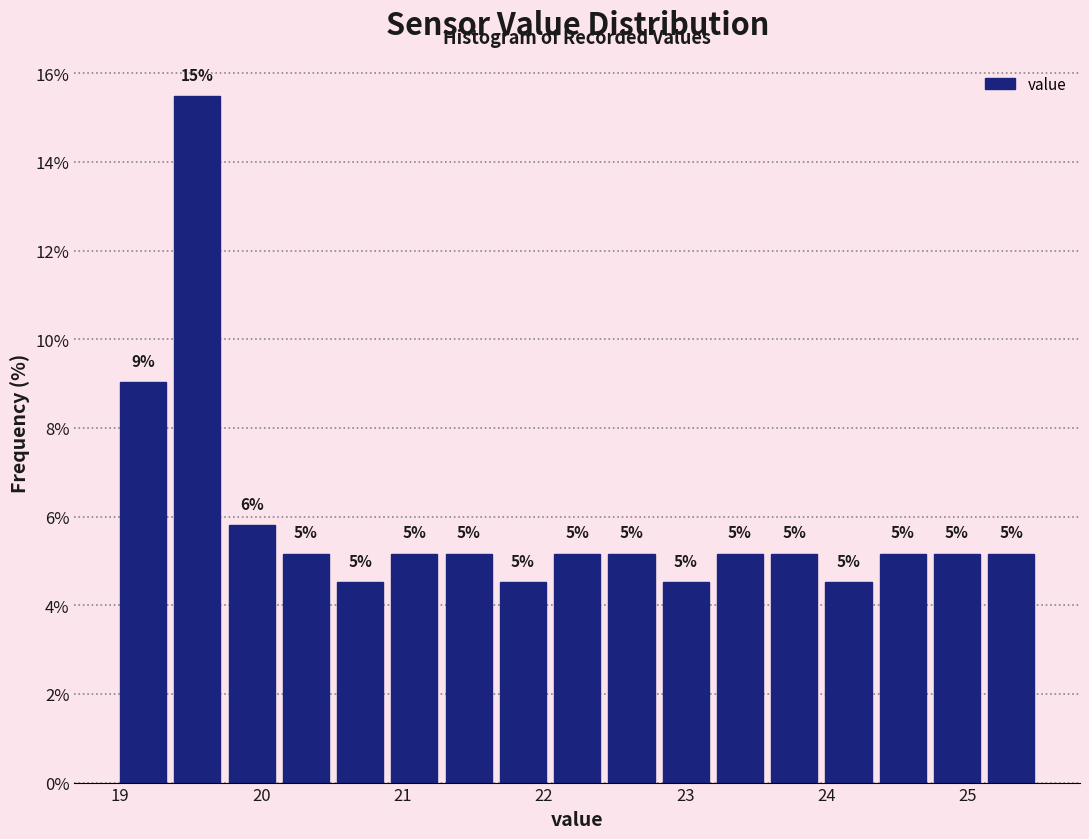

Read against the x-axis, roughly where is the centre of the tallest bar?

19.5